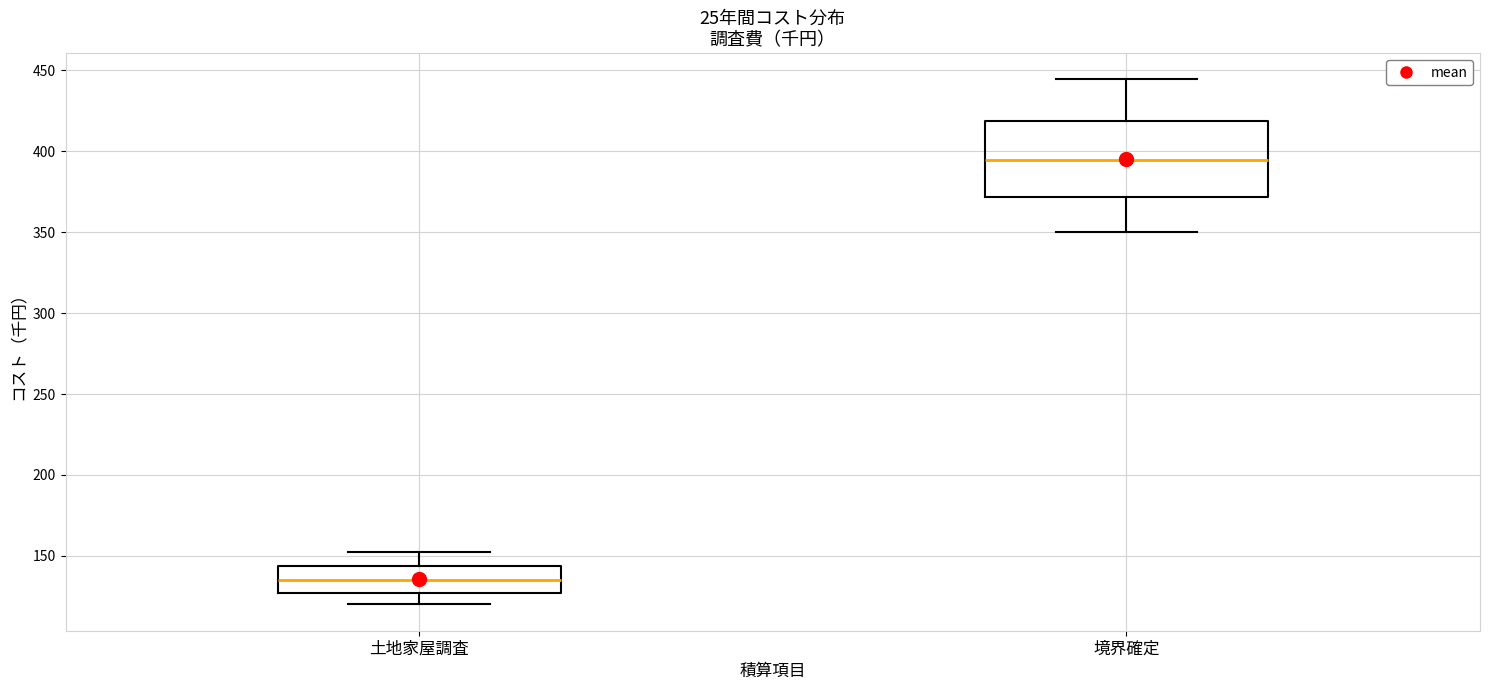

Reading left to right, read every box against the y-axis: the position of its median line, the range the box covers, and the ends of its whiskers. The values are not printed on the chart, so give them approximately, as read against the axis.

土地家屋調査: median 135, box 125 to 145, whiskers 120 to 150
境界確定: median 395, box 370 to 420, whiskers 350 to 445